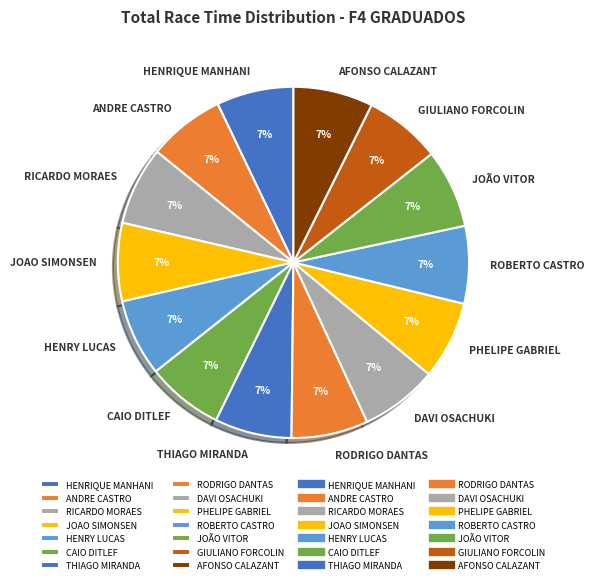

Approximately how many times larger is the value at RICARDO MORAES compared to DAVI OSACHUKI?

1.0